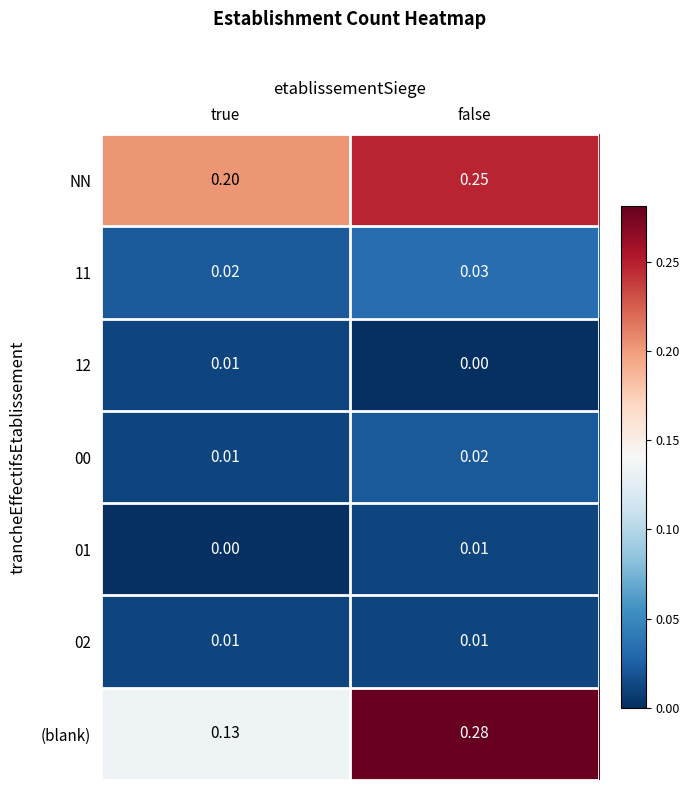

Which series has the largest total across all categories?

NN